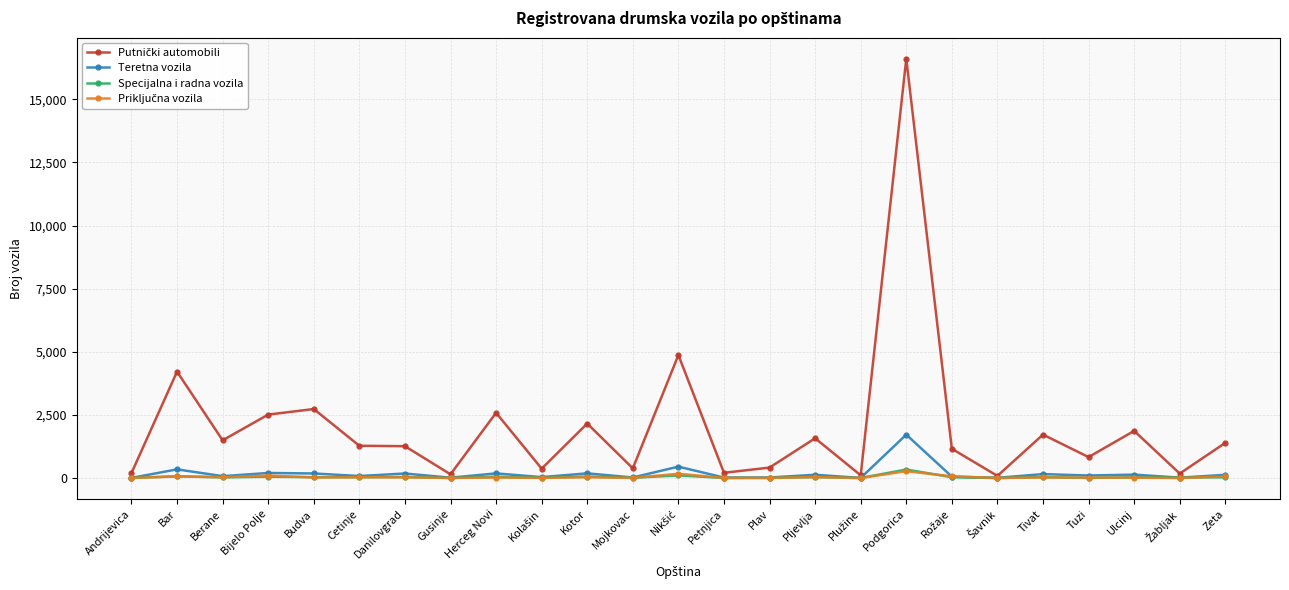

True or false: Teretna vozila has more than 0 points higher than both neighbors.

True